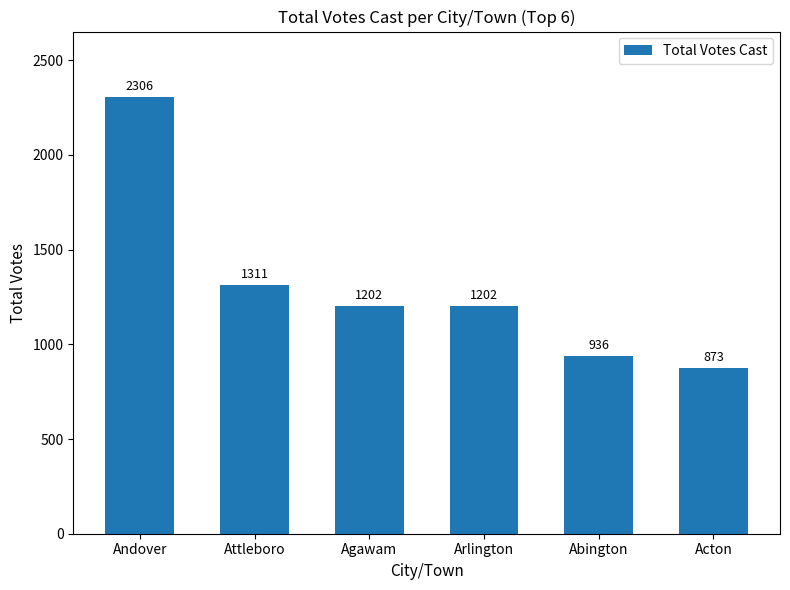

What is the sum of the values at Acton and Arlington?

2075